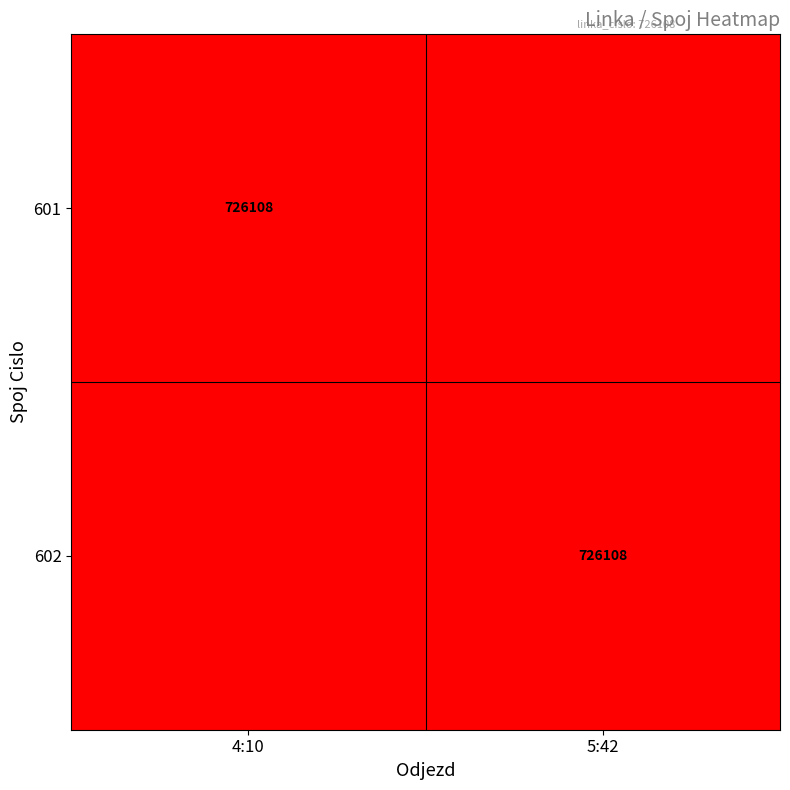

Is it true that 601 equals 726108 at 4:10?

True